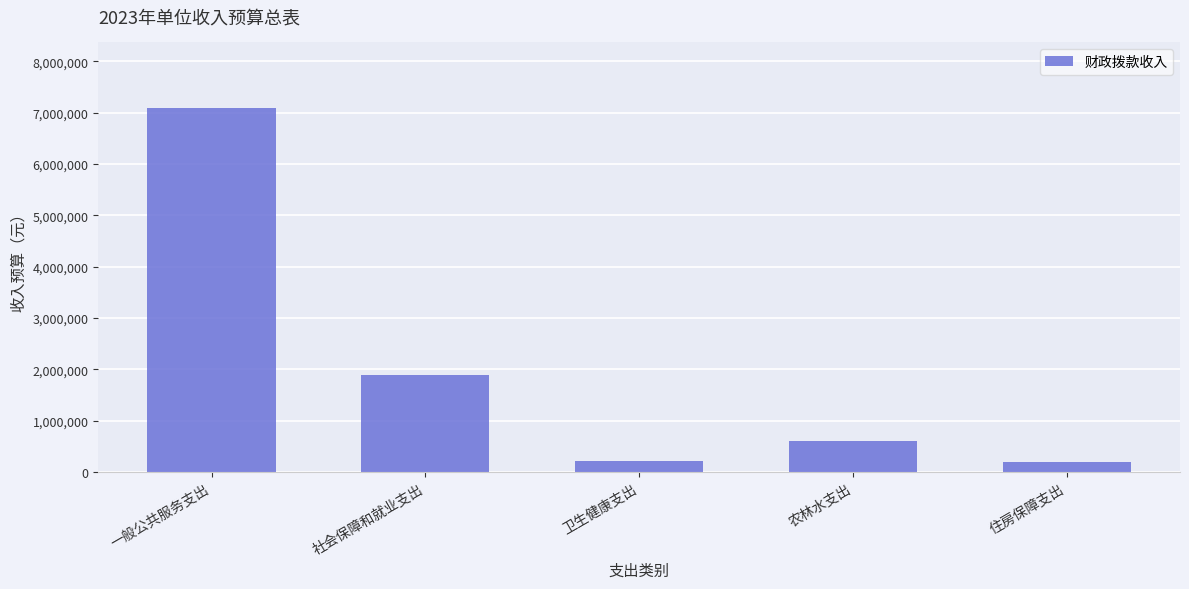

Is it true that the value at 一般公共服务支出 is 7089700?

True